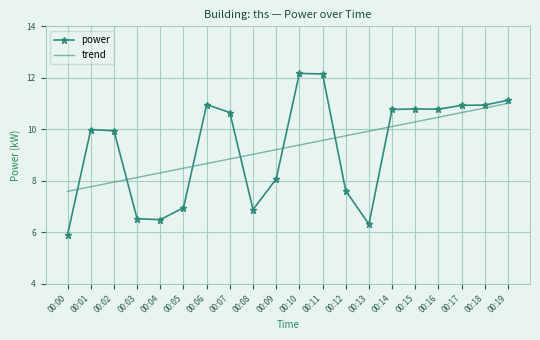

List the series in order of their peak value, lowest first.

trend, power